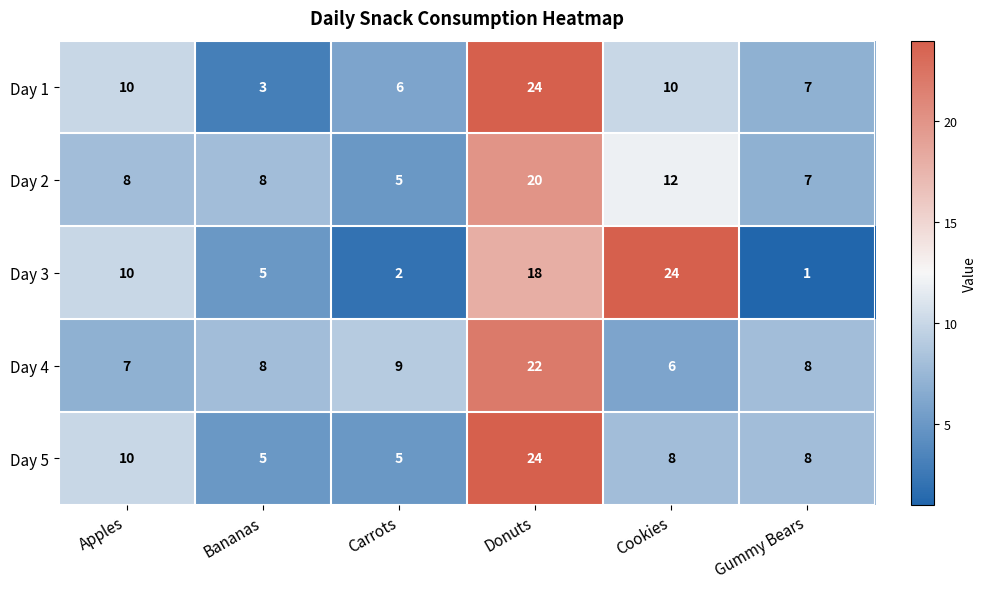

What is the maximum value shown in the chart?

24